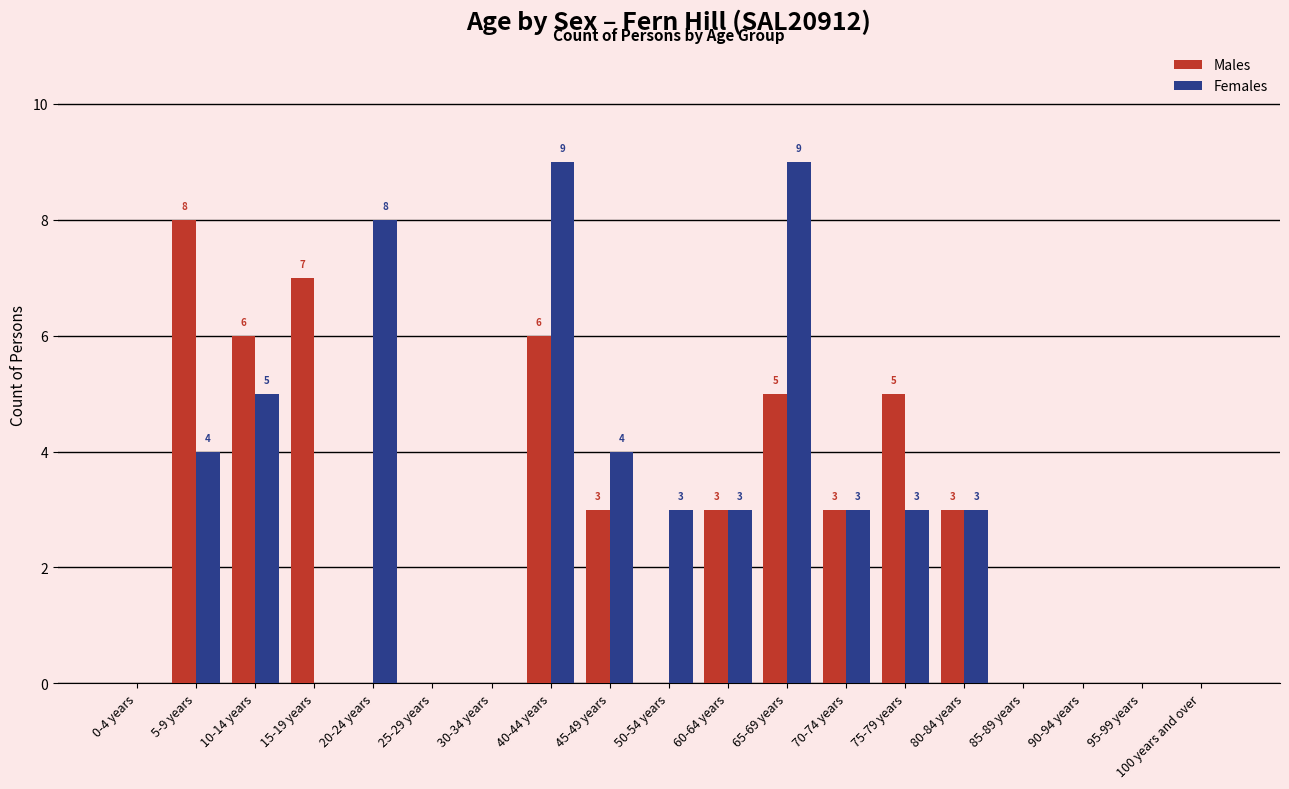

Reading left to right, what are all the values shown in this chart?

Males: 0	8	6	7	0	0	0	6	3	0	3	5	3	5	3	0	0	0	0
Females: 0	4	5	0	8	0	0	9	4	3	3	9	3	3	3	0	0	0	0